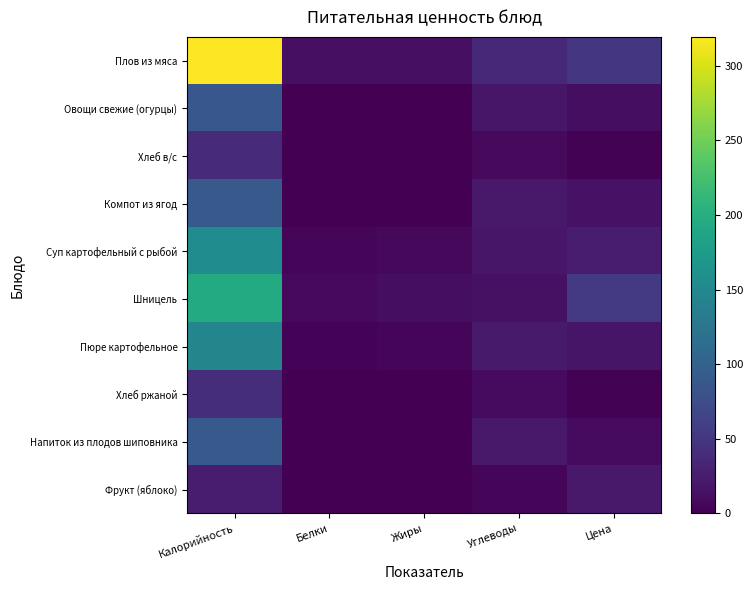

What is the difference between the highest and lowest values at Жиры?

13.7